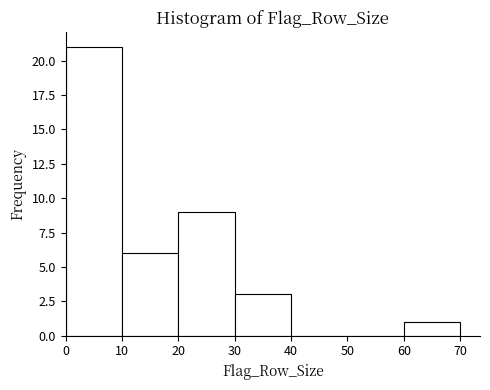

Reading left to right, list every bar in this chart as the range it spans on the x-axis followed by its height. The values are not printed on the chart, so give them approximately, as read against the axis.

0 to 10: 21
10 to 20: 6
20 to 30: 9
30 to 40: 3
40 to 50: 0
50 to 60: 0
60 to 70: 1